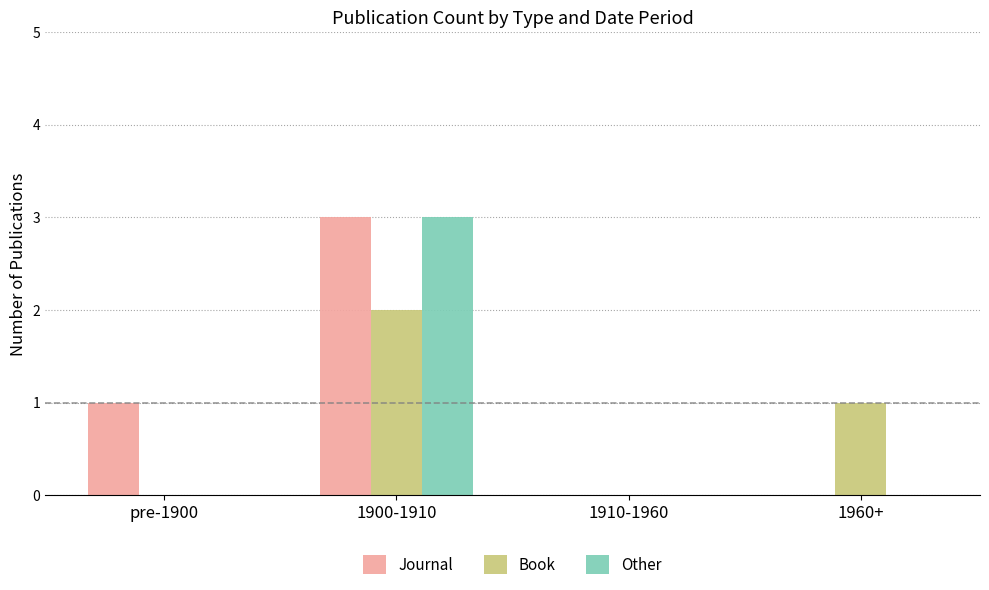

At which label does Book first exceed 1?

1900-1910